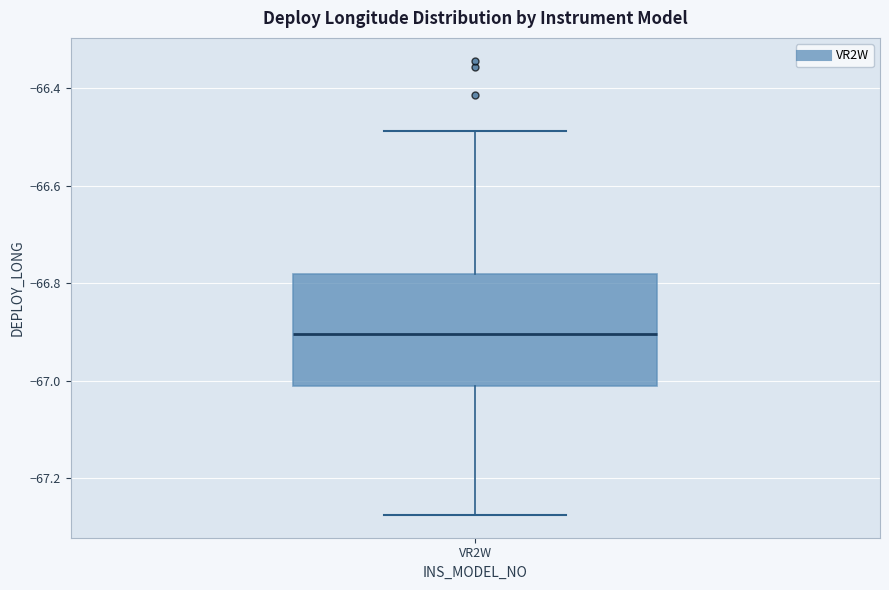

Where is the lower edge of the box for VR2W on the y-axis? The values are not printed on the chart, so give them approximately, as read against the axis.

-67.02